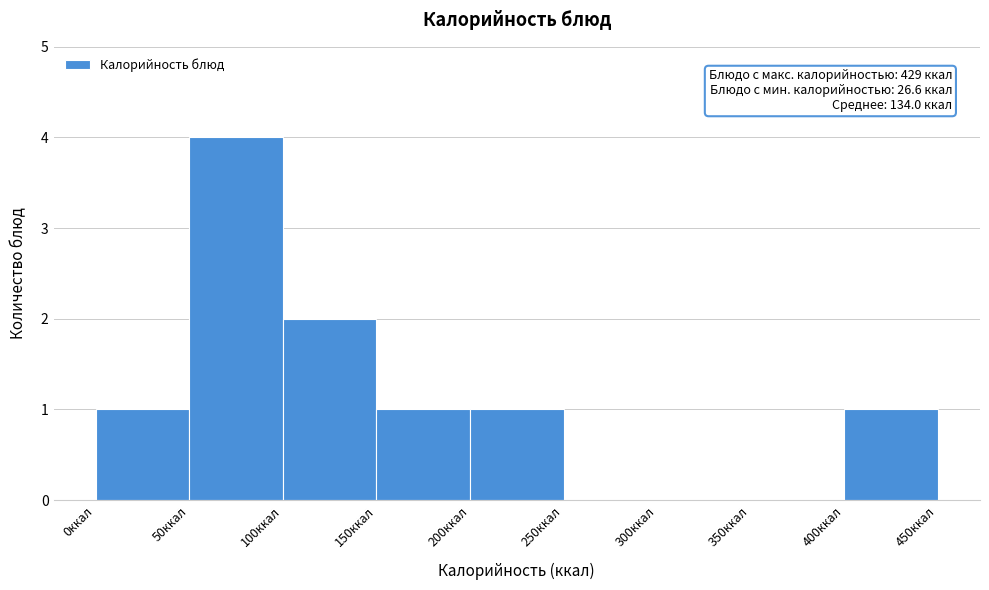

Which range on the x-axis has the tallest bar?

50 to 100